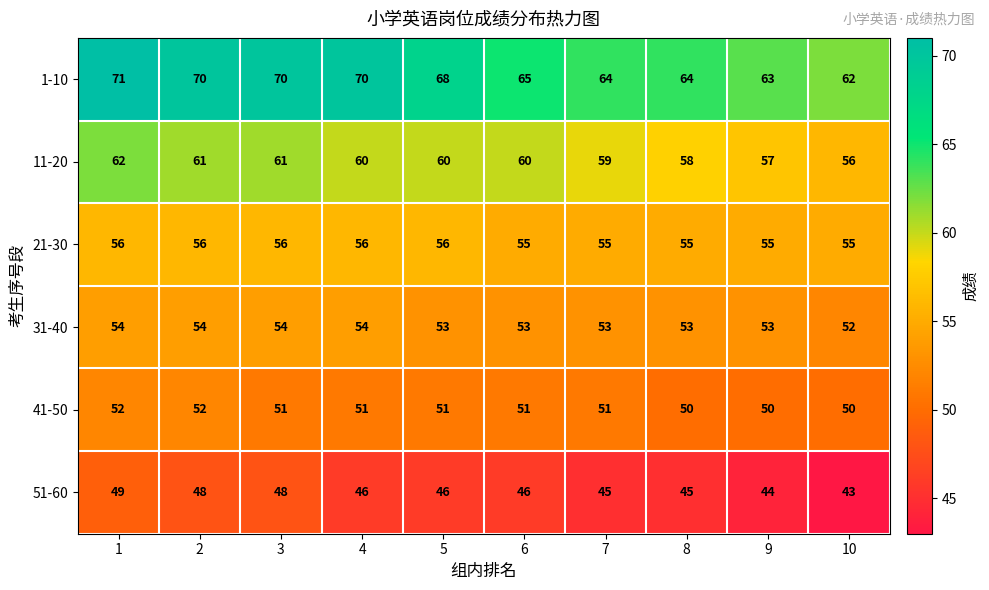

What value does the 41-50 series have at 4?

51